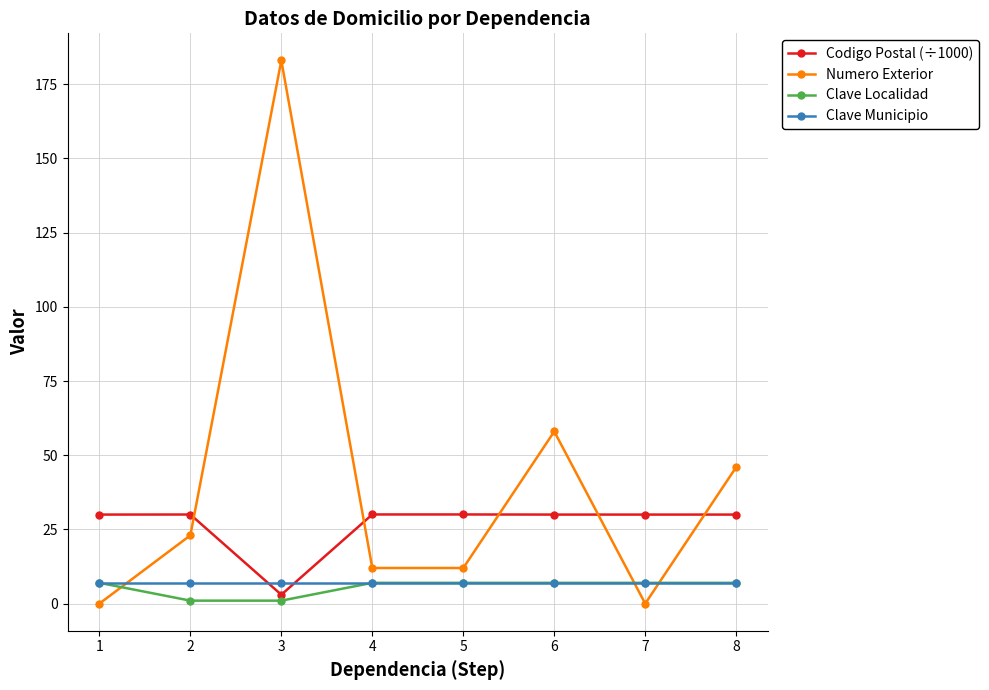

How many series are shown in this chart?

4